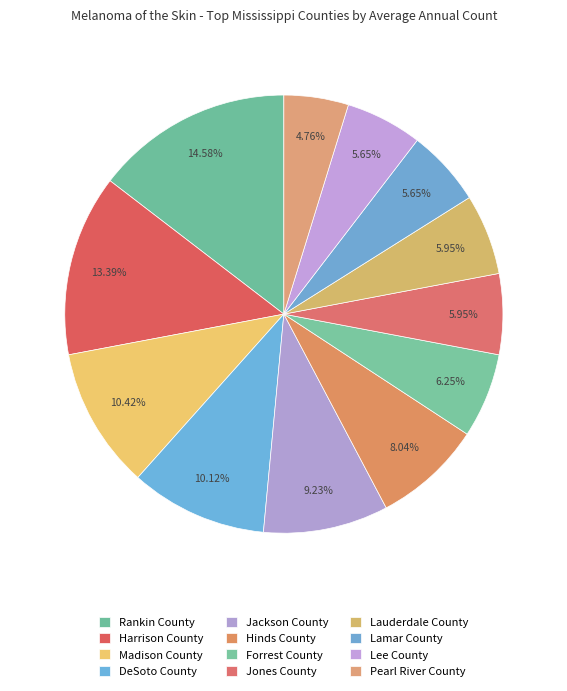

Does Rankin County account for over 50% of the chart?

No